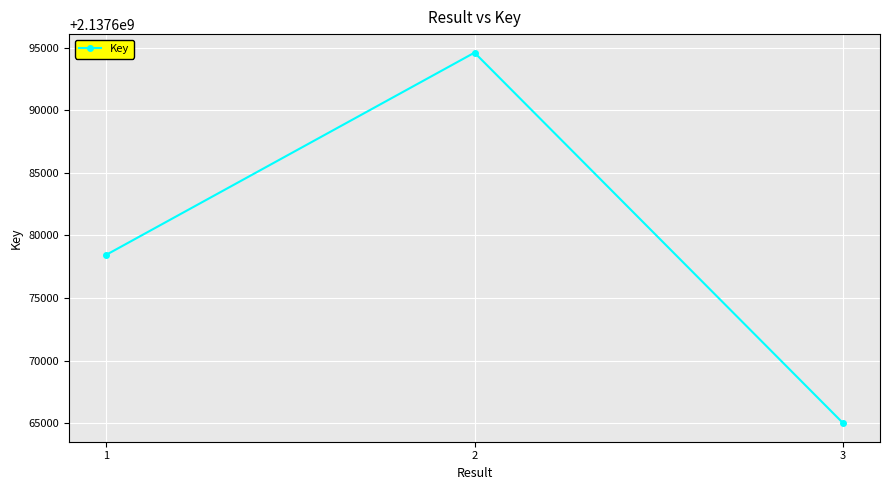

Reading left to right, what are all the values shown in this chart?

1=2137678435	2=2137694600	3=2137665002